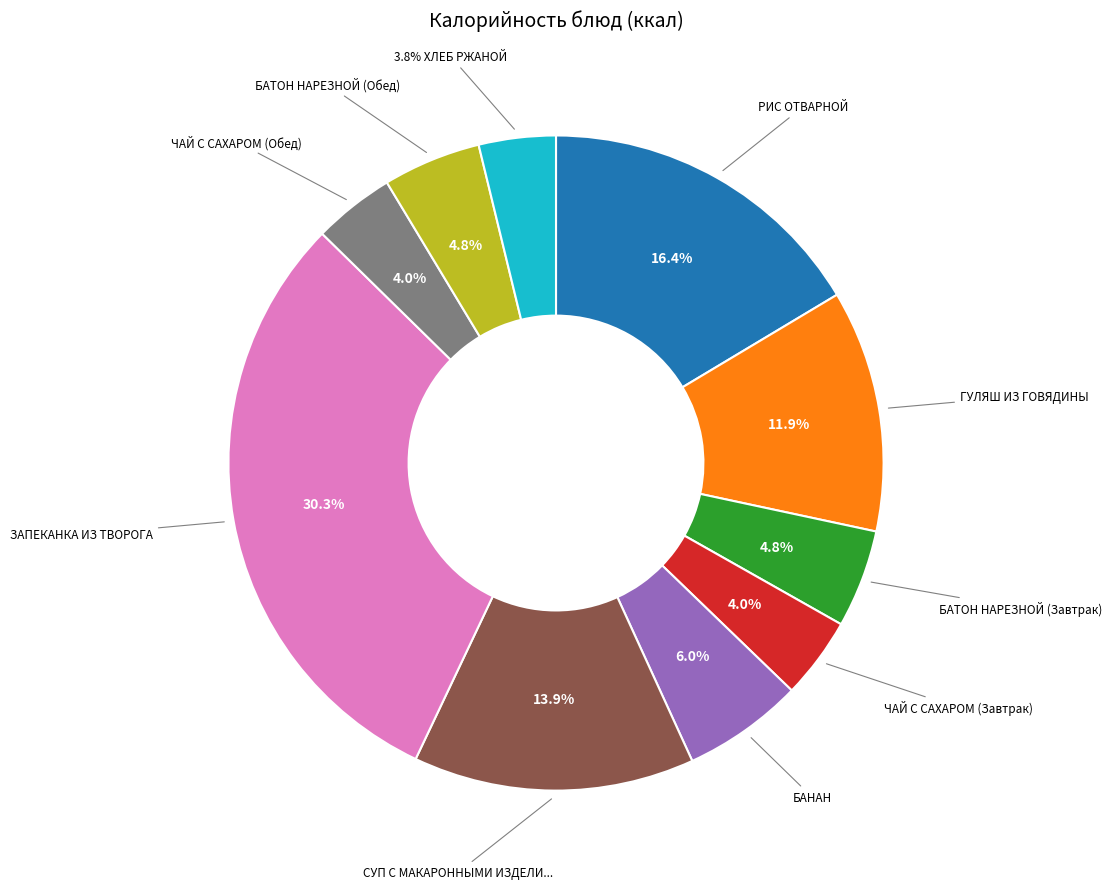

Is there a majority slice in this chart?

No